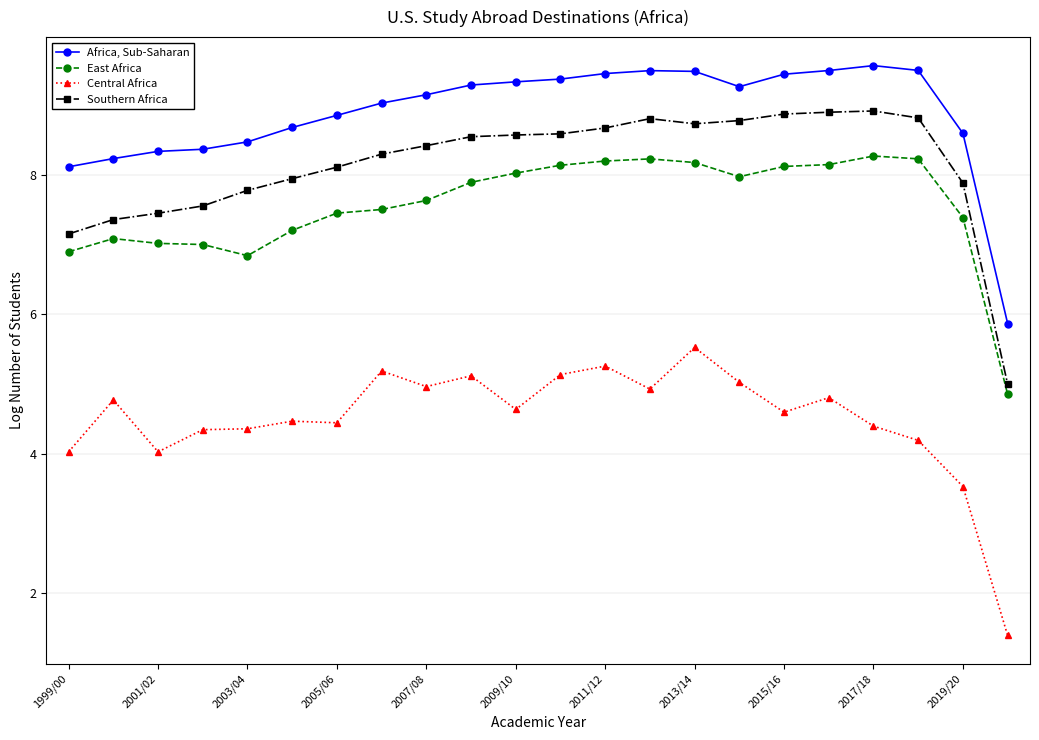

What is the maximum value shown in the chart?

9.6